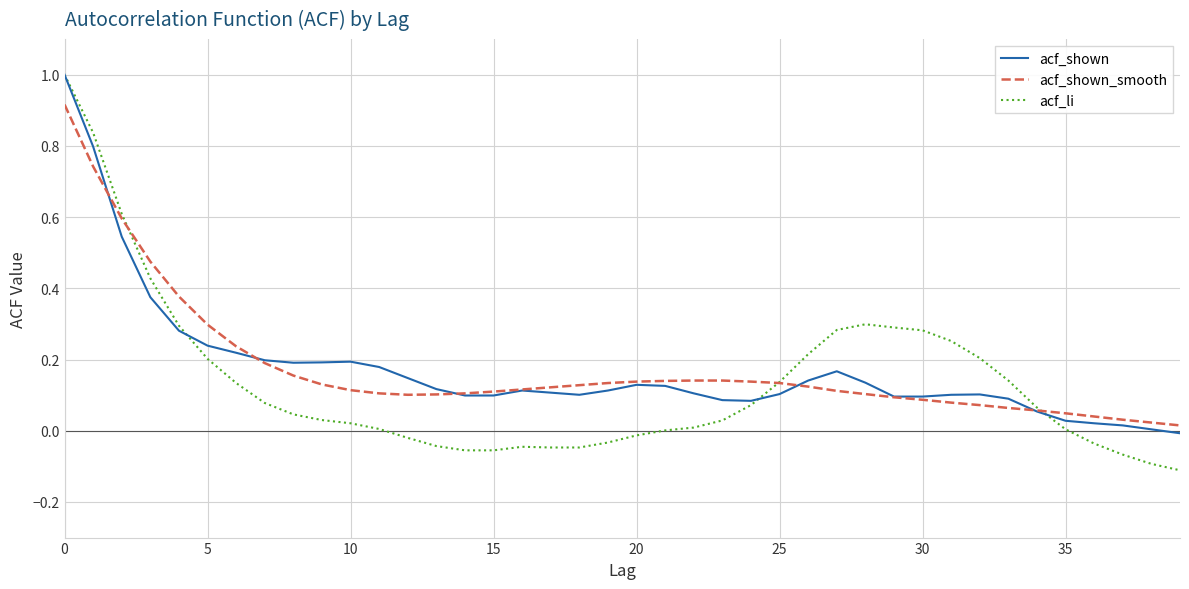

Which series has the widest spread of values?

acf_li